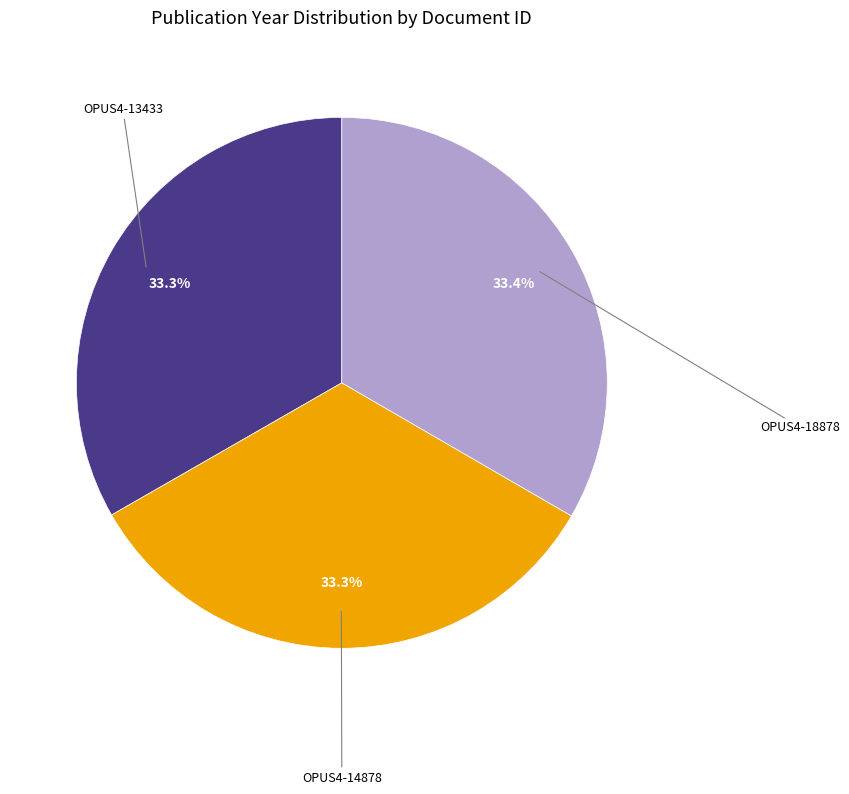

To the nearest percent, what portion does OPUS4-13433 represent?

33%